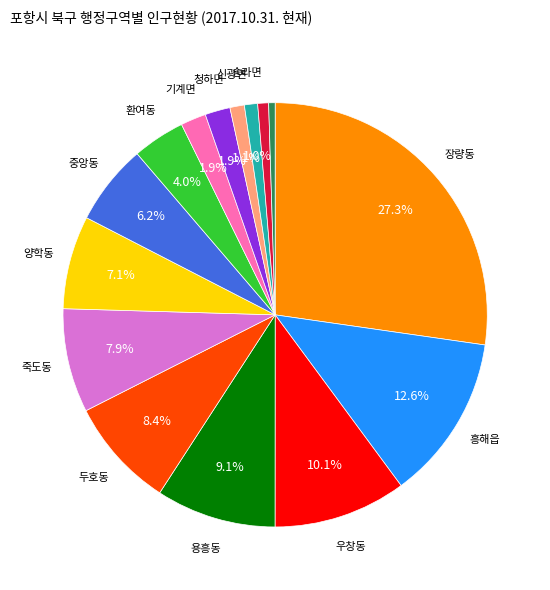

How many segments does this pie chart have?

15